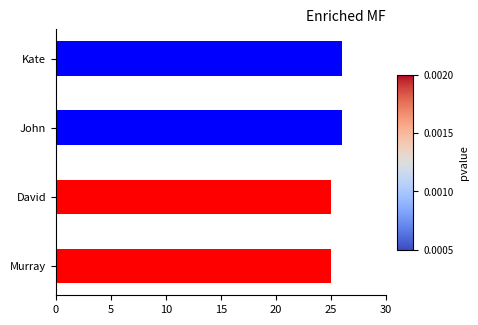

Is it true that the value at Kate is 39?

False